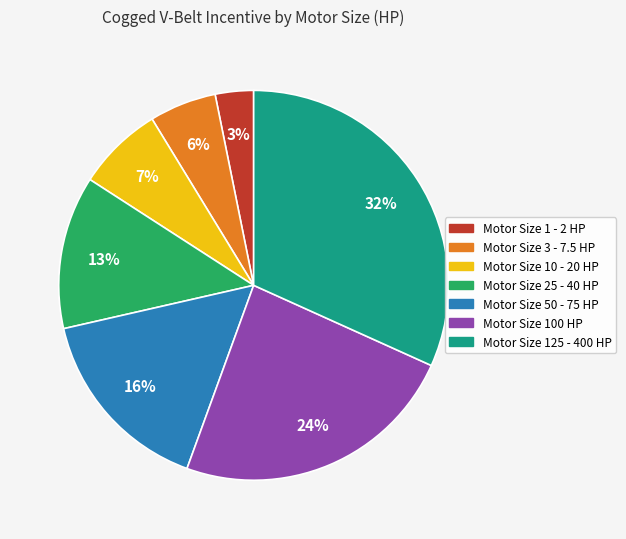

Do Motor Size 25 - 40 HP and Motor Size 125 - 400 HP together represent more than half of the pie?

No